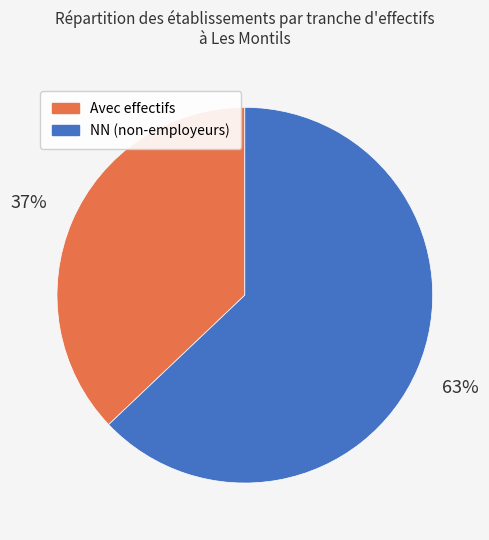

Is there any slice that represents more than half of the pie?

Yes